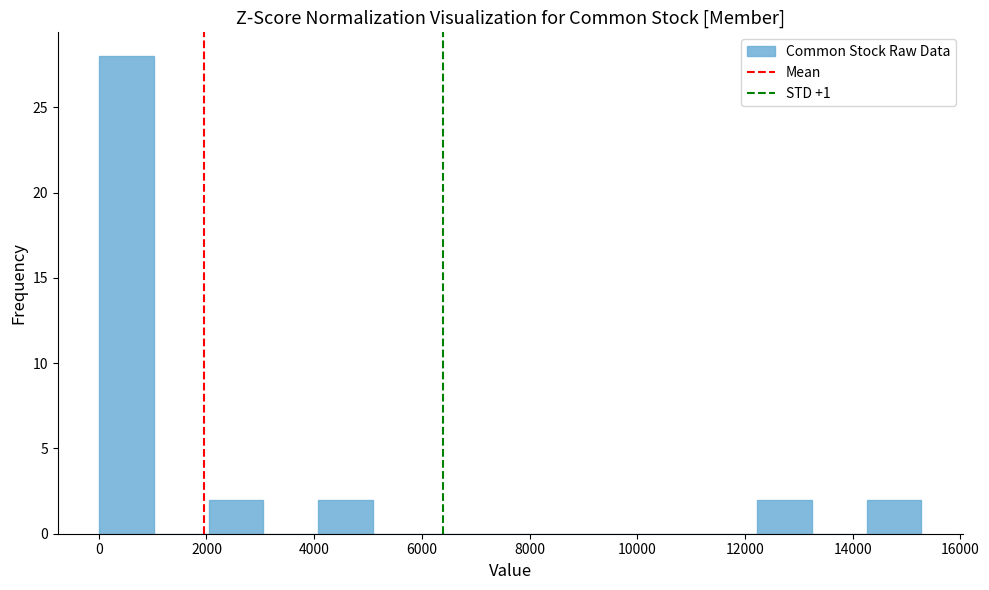

Reading left to right, transcribe this chart: for each bar, give the range it covers on the x-axis and its height. Neither the bar edges nor the heights are printed on the chart, so give them approximately, as read against the axes.

0 to 1000: 28
1000 to 2000: 0
2000 to 3000: 2
3000 to 4000: 0
4000 to 5000: 2
5000 to 6200: 0
6200 to 7200: 0
7200 to 8200: 0
8200 to 9200: 0
9200 to 10200: 0
10200 to 11200: 0
11200 to 12200: 0
12200 to 13200: 2
13200 to 14200: 0
14200 to 15200: 2